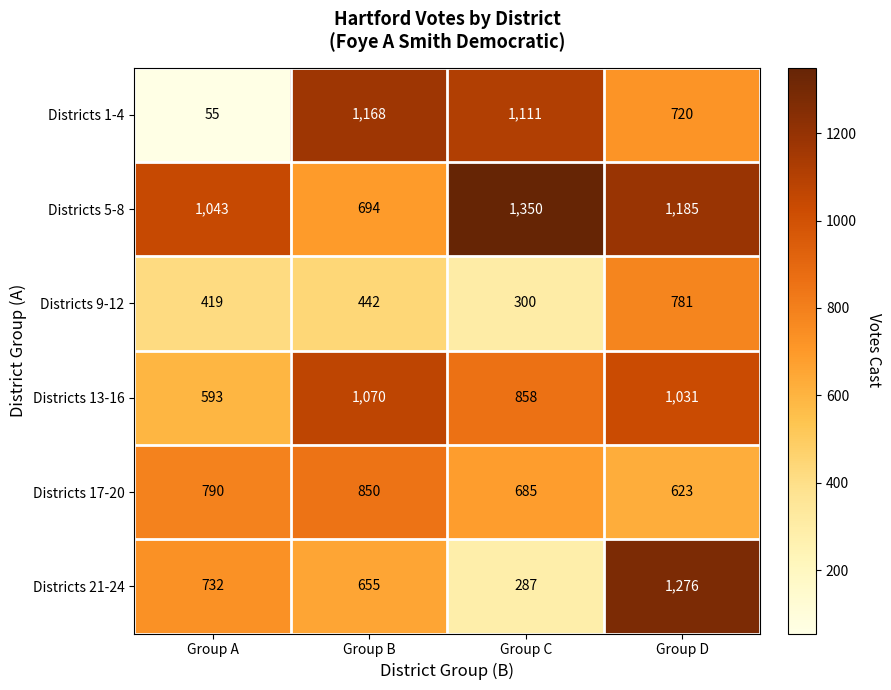

True or false: Districts 9-12 has a value of 412 at Group C.

False